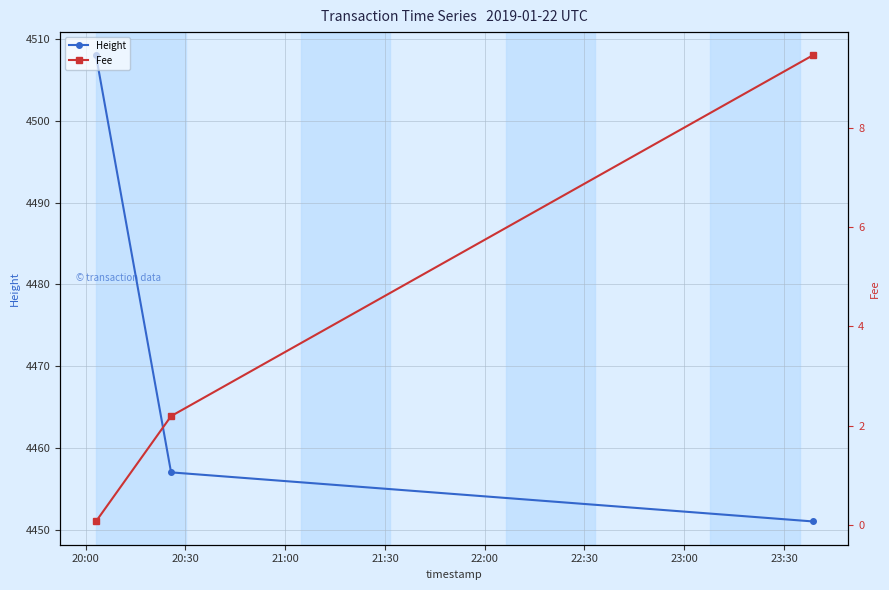

What is the value of the Height point at the 2nd from the left?

4457